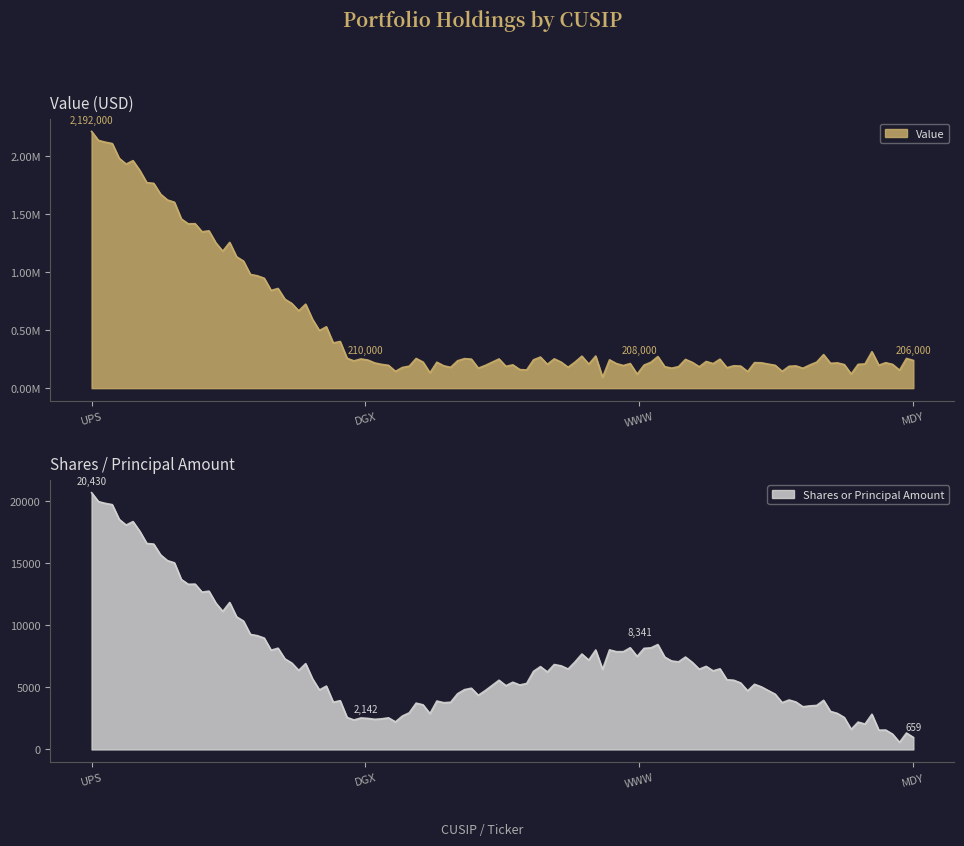

What is the sum of the Value values at 911312106 and 78467Y107?

2398000